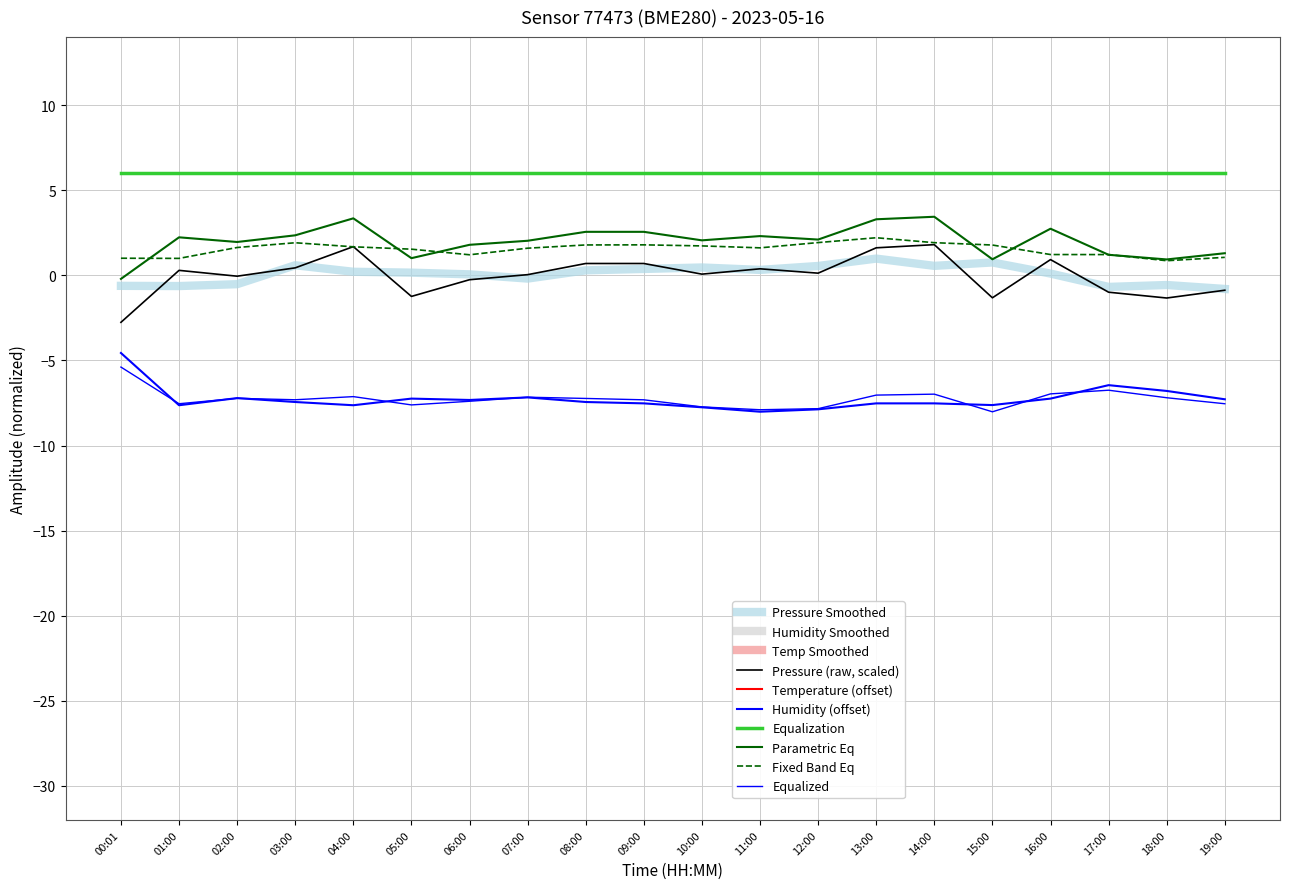

Reading left to right, extract all data points from this chart.

pressure: -2.8	0.3	-0.0	0.4	1.7	-1.2	-0.3	0.0	0.7	0.7	0.1	0.4	0.1	1.6	1.8	-1.3	0.9	-1.0	-1.3	-0.9
temperature: -50.2	-49.8	-49.8	-49.8	-49.8	-49.8	-49.8	-49.7	-49.7	-49.7	-49.6	-49.5	-49.5	-49.6	-49.6	-49.6	-49.6	-50.0	-50.0	-49.9
humidity: -4.6	-7.6	-7.2	-7.4	-7.6	-7.2	-7.3	-7.2	-7.4	-7.5	-7.8	-8.0	-7.9	-7.5	-7.5	-7.6	-7.2	-6.5	-6.8	-7.3